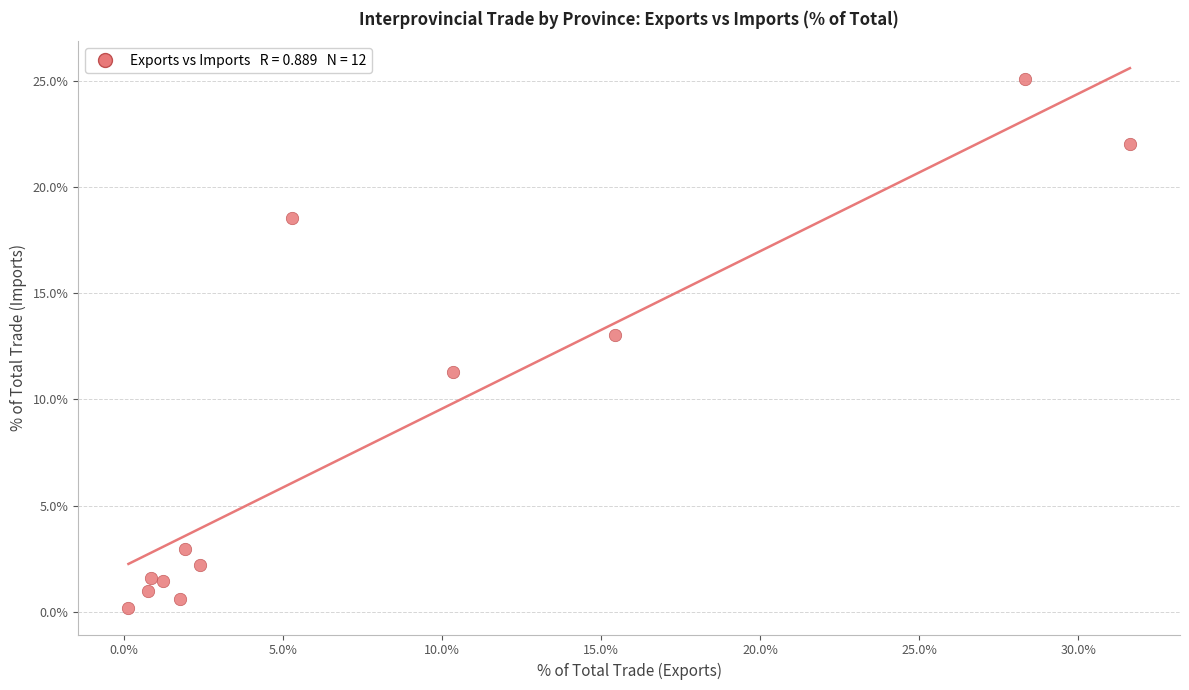

What is the range of X values (max minus min)?

31.5